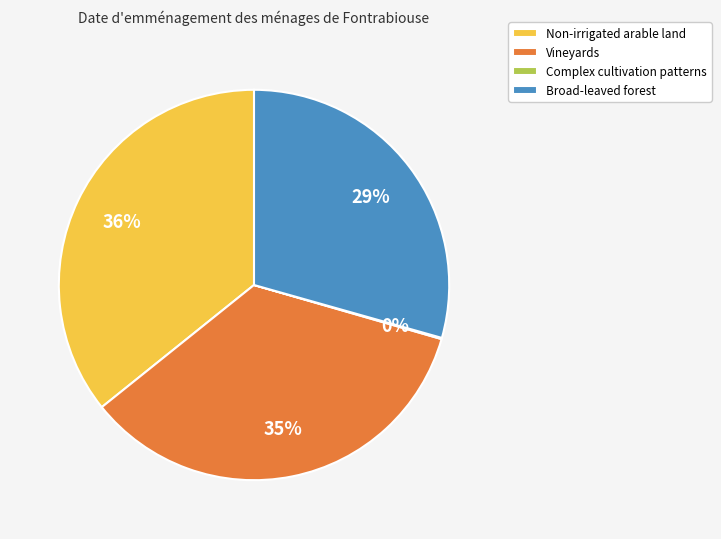

Combined, do Non-irrigated arable land and Vineyards account for over 50%?

Yes